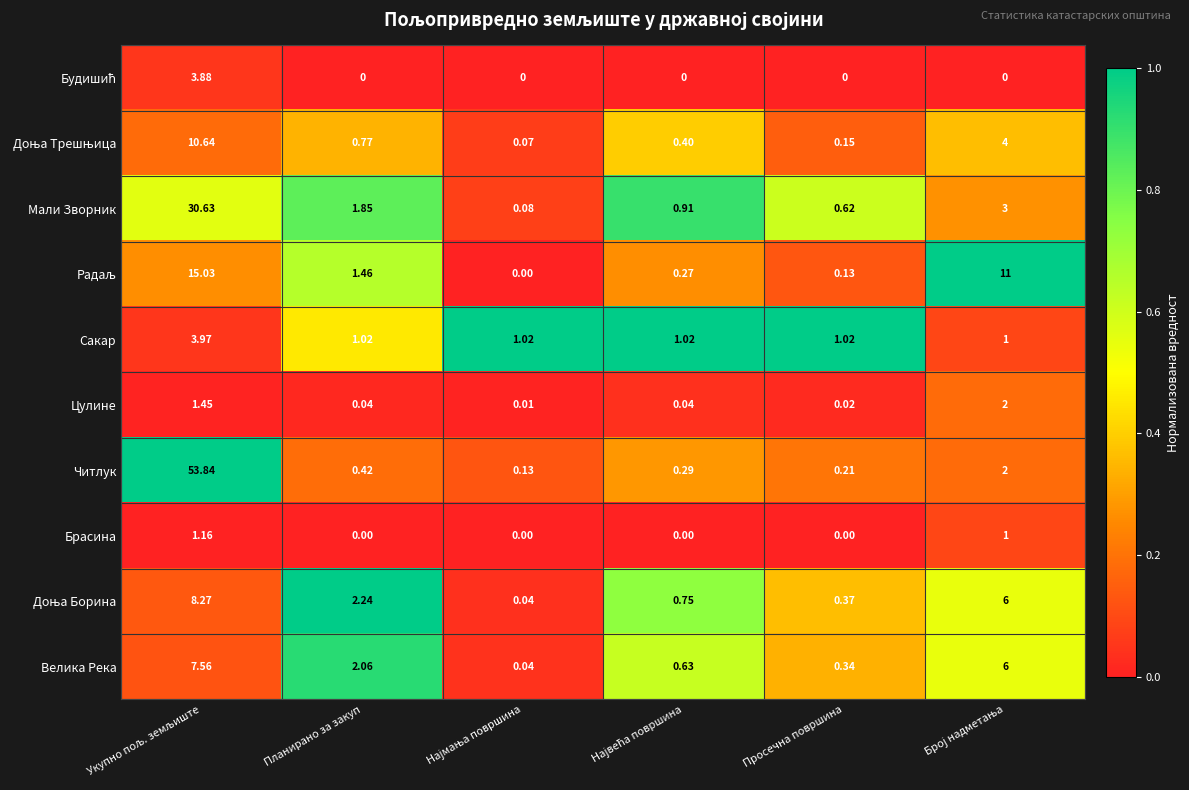

At how many categories does at least one series exceed 0?

6